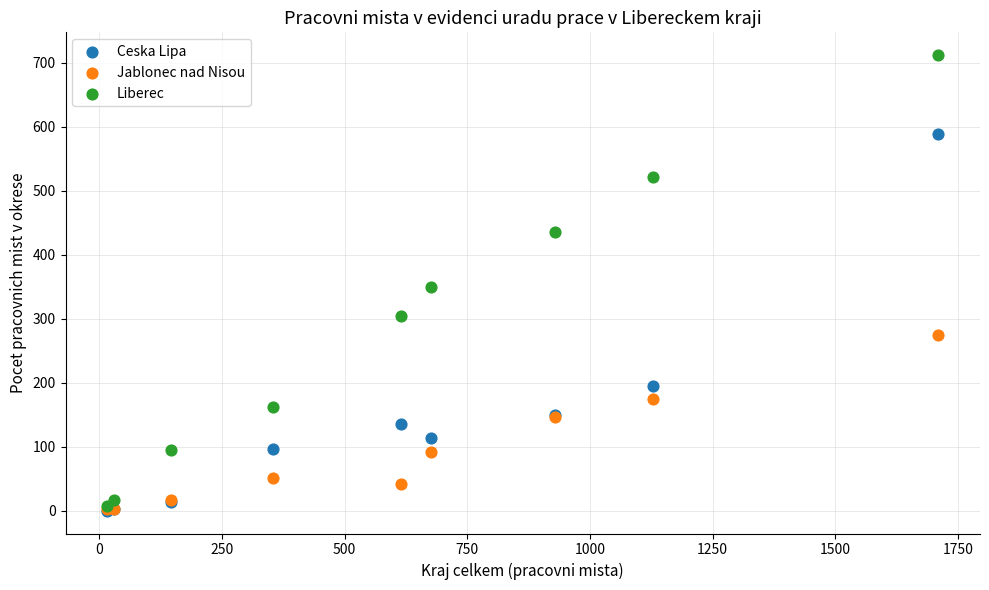

What are all the series names shown in the legend?

Ceska Lipa, Jablonec nad Nisou, Liberec